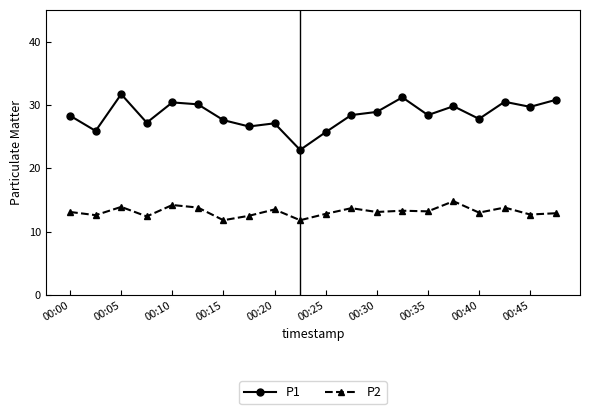

True or false: P2 and P1 cross at least once.

False